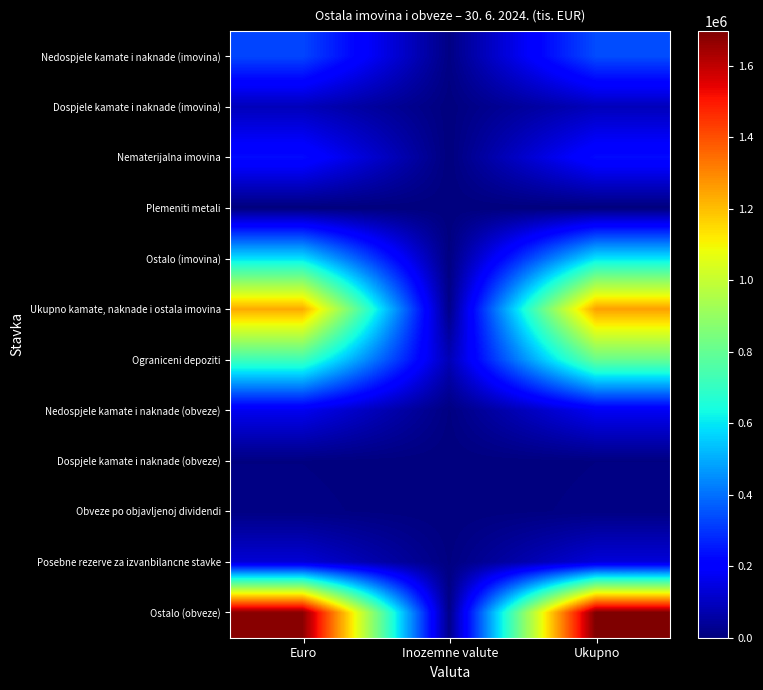

Which series has the largest total across all categories?

Ostalo (obveze)